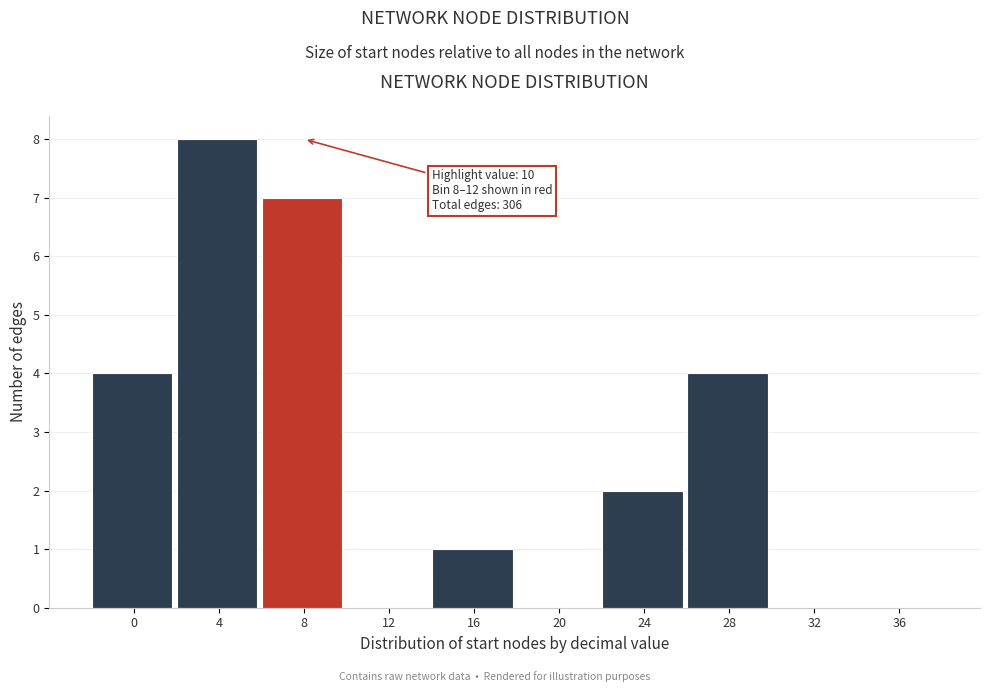

Reading right to left, list all the values displayed in this chart.

36=0	32=0	28=4	24=2	20=0	16=1	12=0	8=7	4=8	0=4